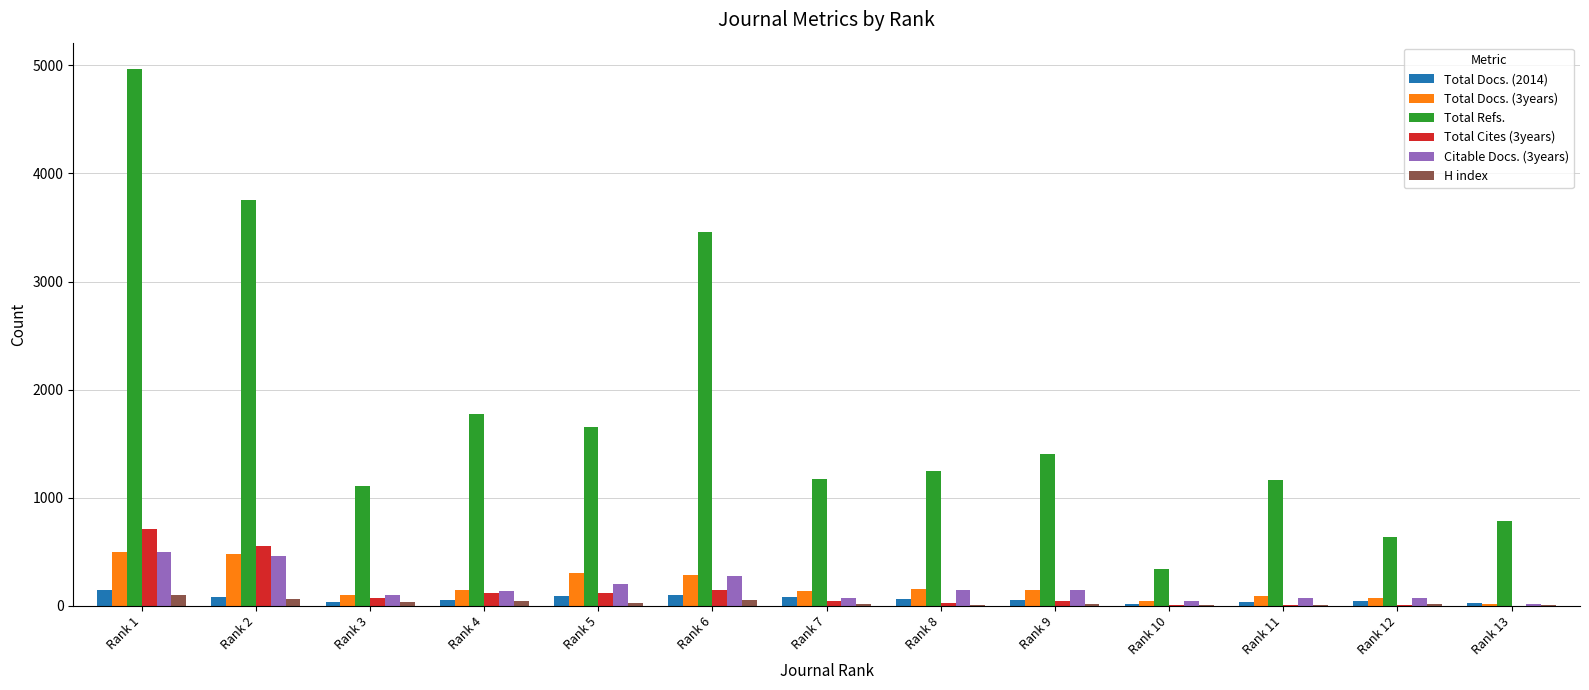

The H index series shows 19 at Rank 7. True or false?

True